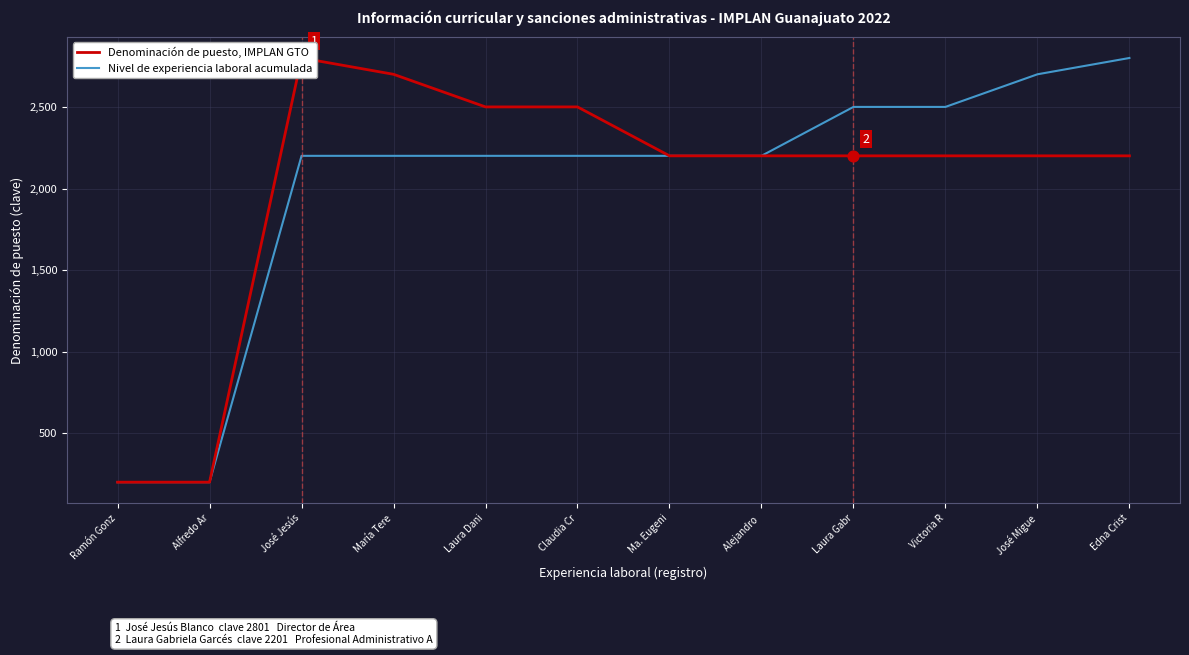

What are all the series names shown in the legend?

Denominación de puesto, IMPLAN GTO, Nivel de experiencia laboral acumulada